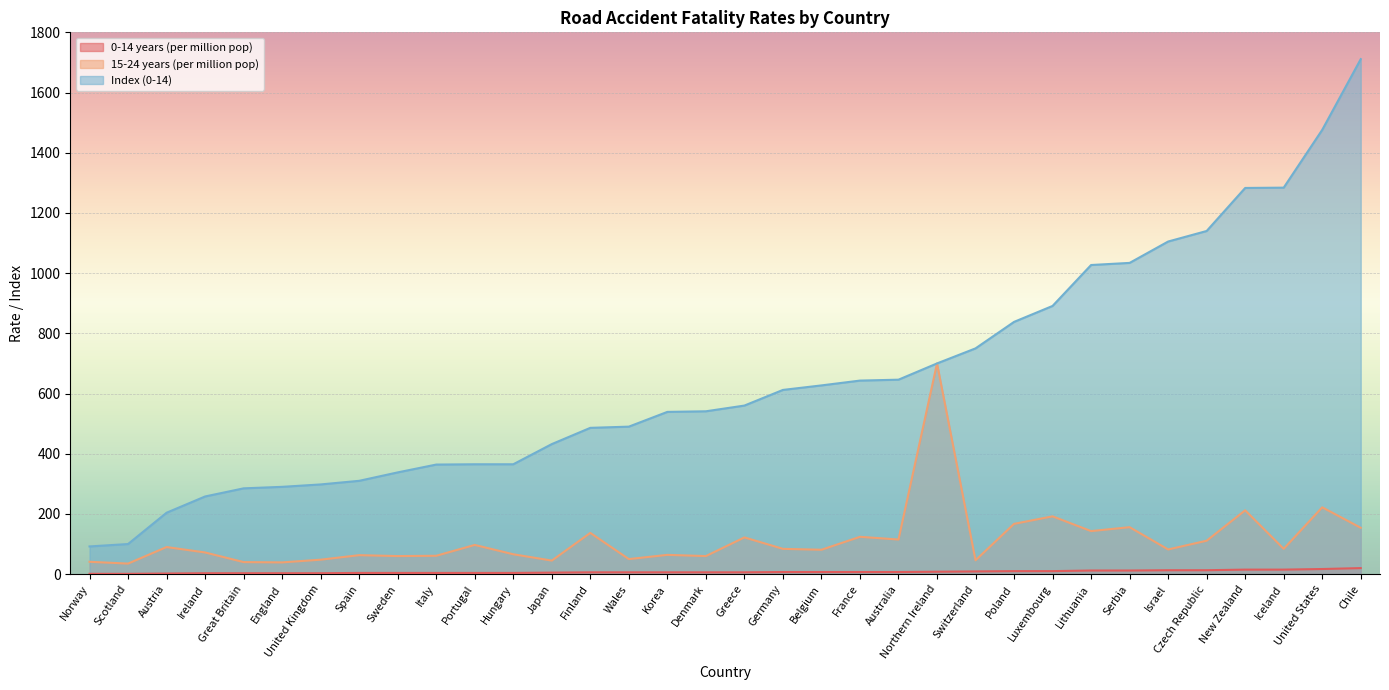

At which label is 15-24 years (per million pop) closest to 367?

United States